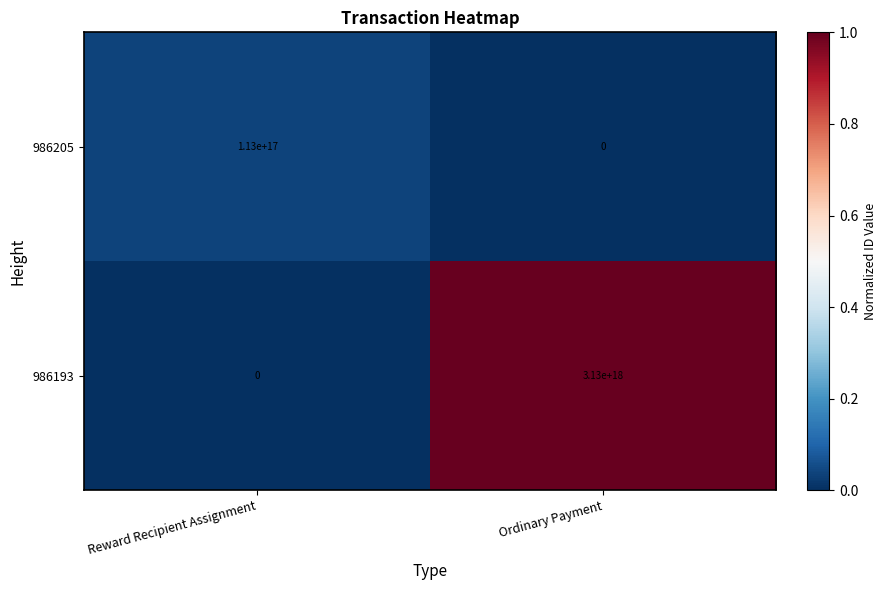

Count the number of data series in this chart.

2